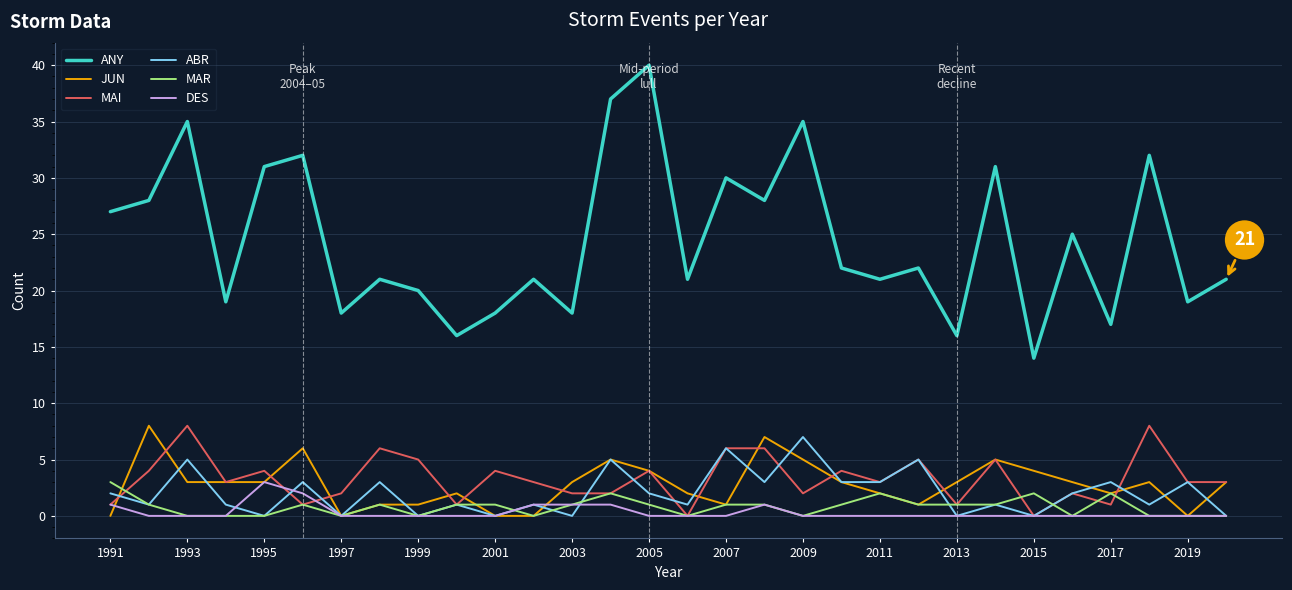

True or false: JUN and ANY cross at least once.

False